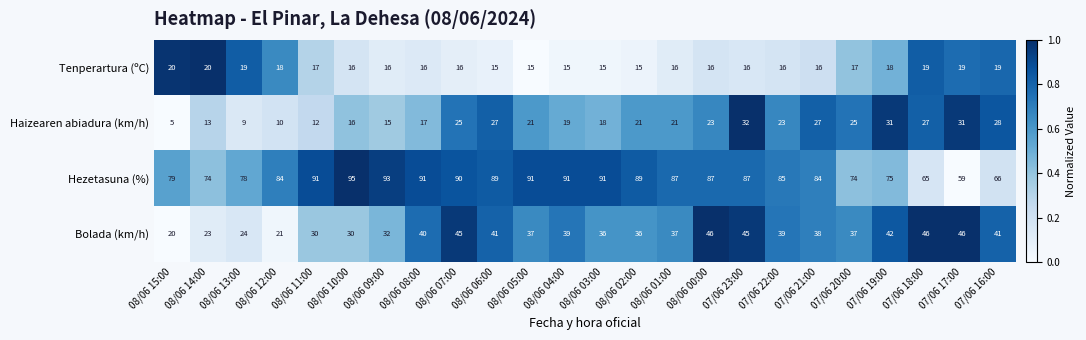

Where is Bolada (km/h) nearest to the value 33?

08/06 09:00